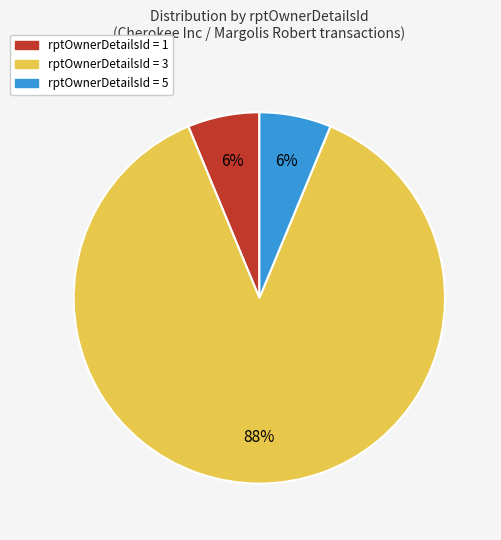

Is there a majority slice in this chart?

Yes